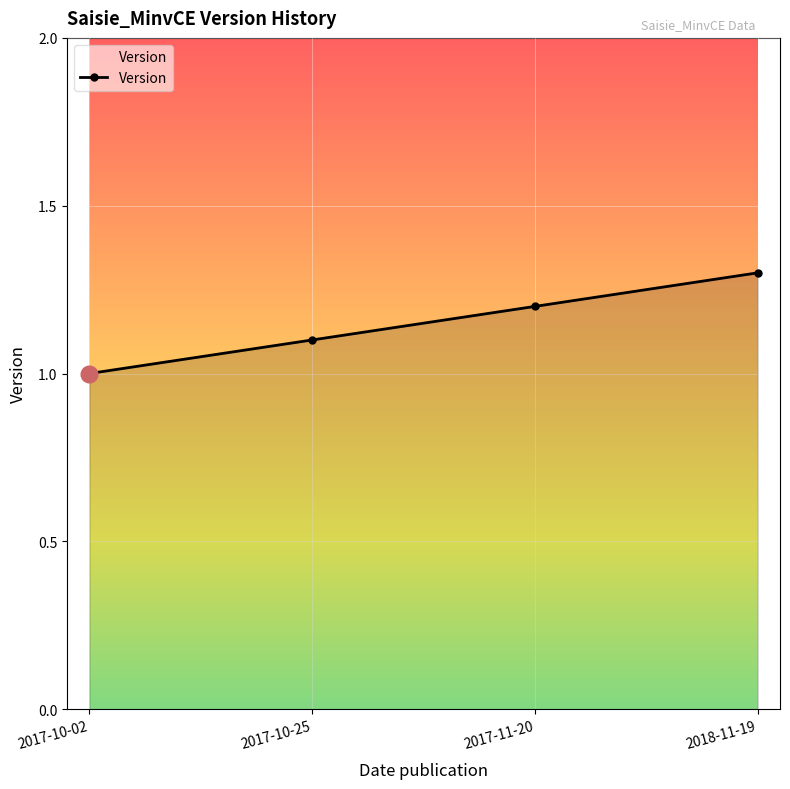

Which has a higher value, 2017-11-20 or 2018-11-19?

2018-11-19